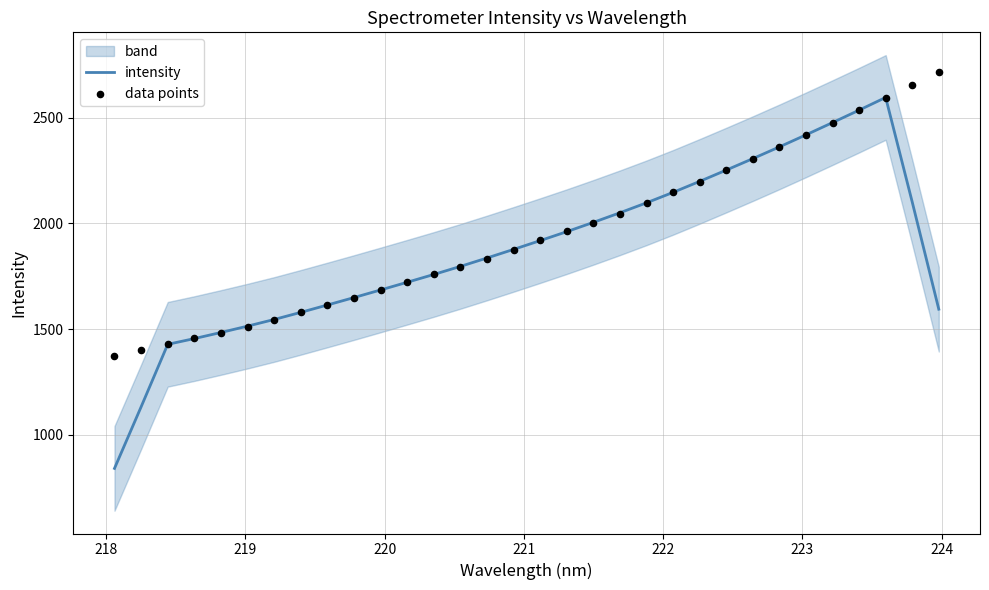

Which series contains the highest Y value?

data points